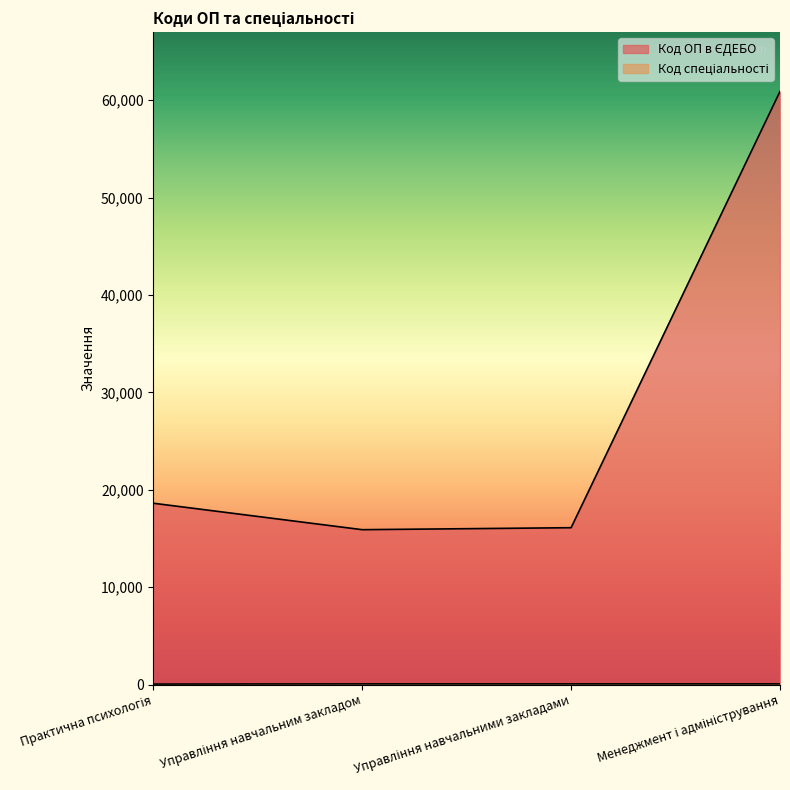

Which series has the largest total across all categories?

Код ОП в ЄДЕБО